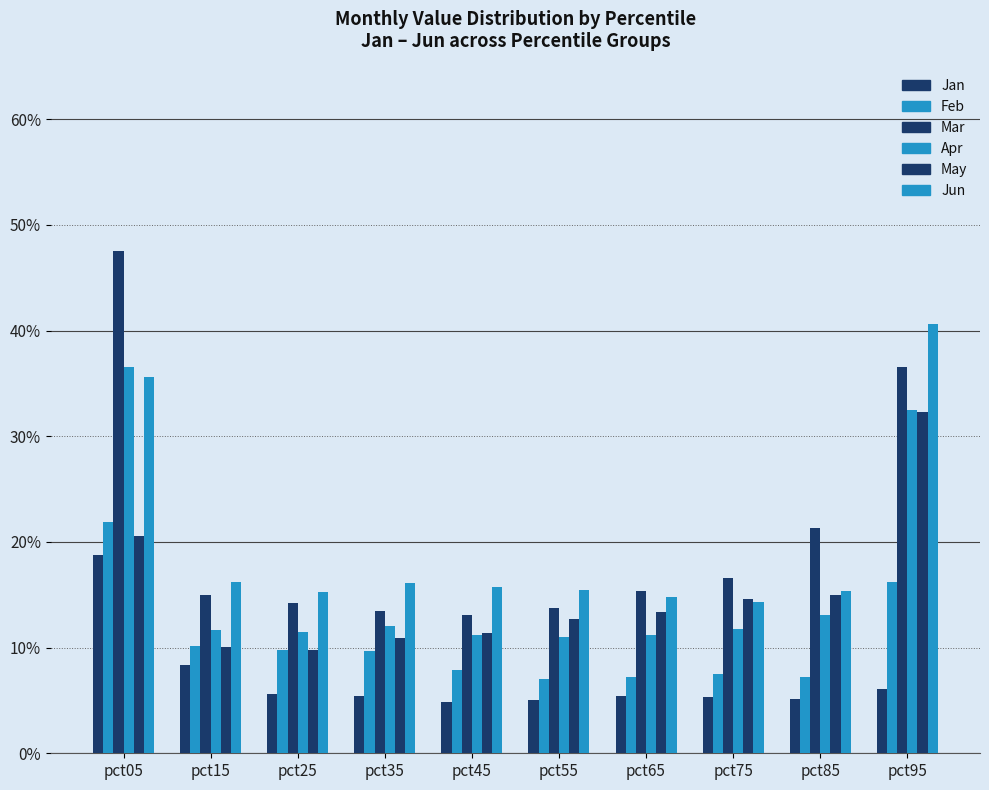

What is the value of the Feb bar at the 1st from the left?

0.2